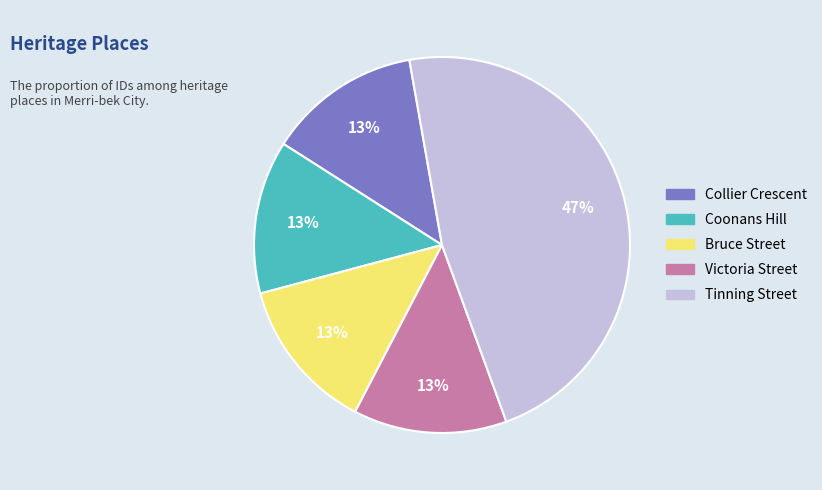

Approximately how many times larger is the value at Collier Crescent compared to Bruce Street?

1.0